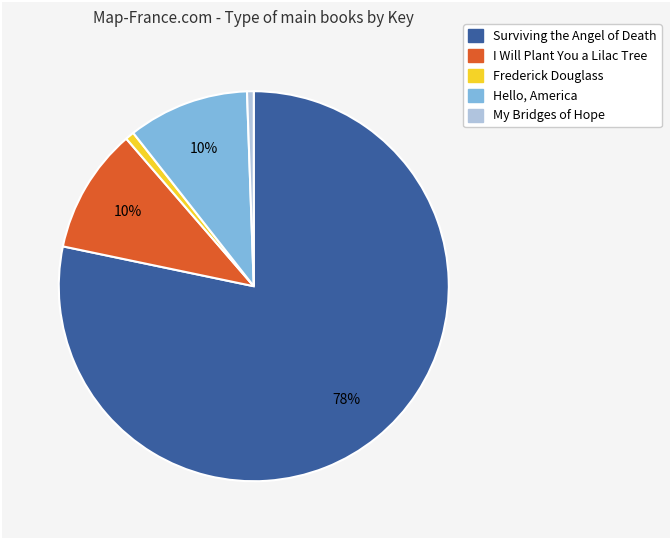

What percentage is the I Will Plant You a Lilac Tree slice, to the nearest percent?

10%